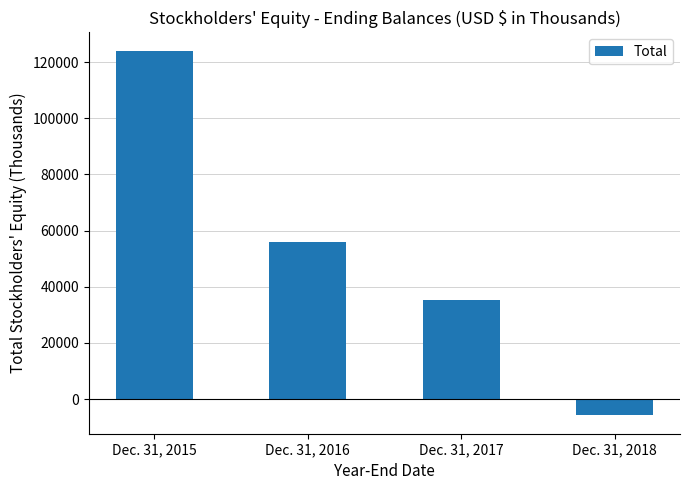

How many negative values are there?

1